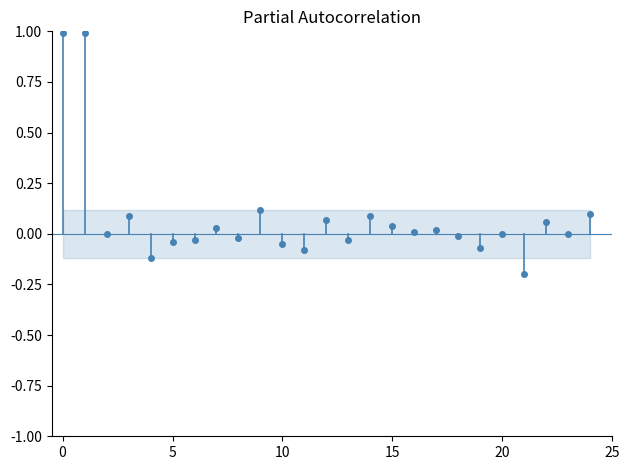

True or false: there are more than 1 points higher than both neighbors.

True